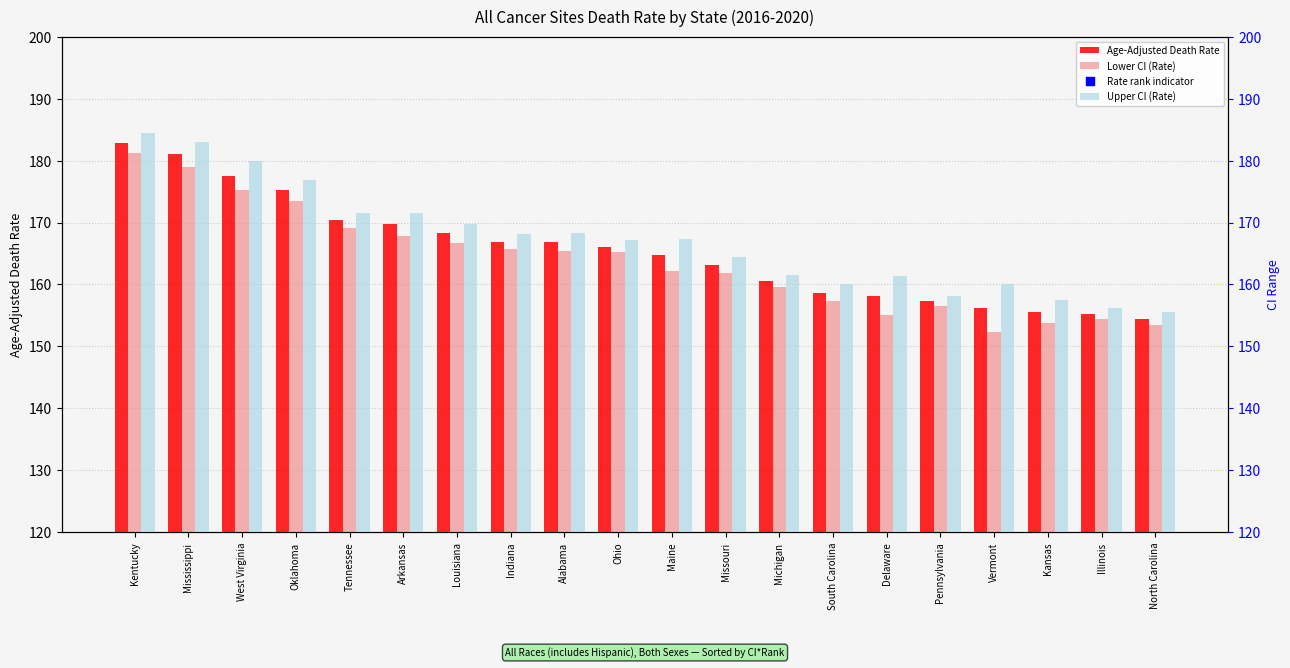

At which category is the sum across all series the highest?

Kentucky